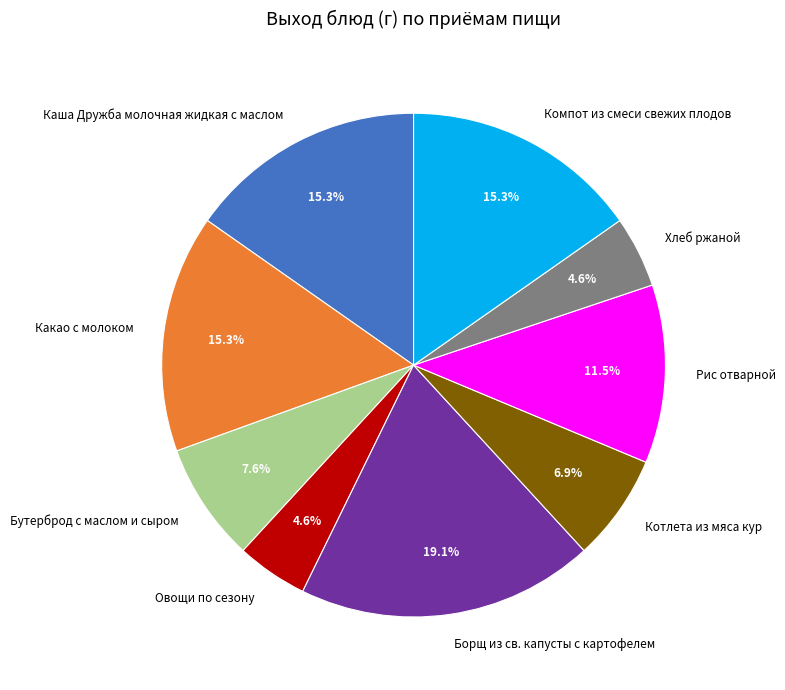

To the nearest percent, what is the combined percentage of Каша Дружба молочная жидкая с маслом and Рис отварной?

27%